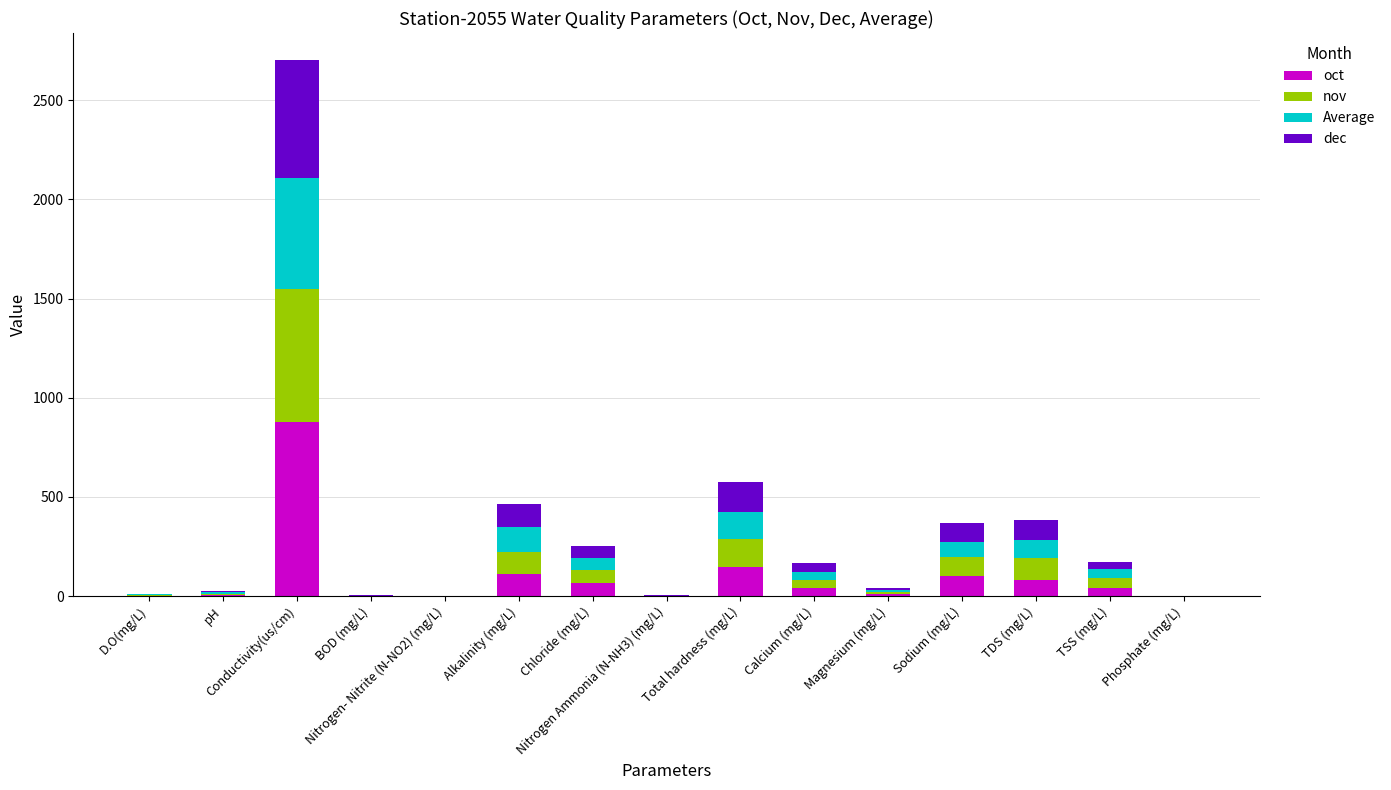

Which series has the largest range (max minus min)?

oct